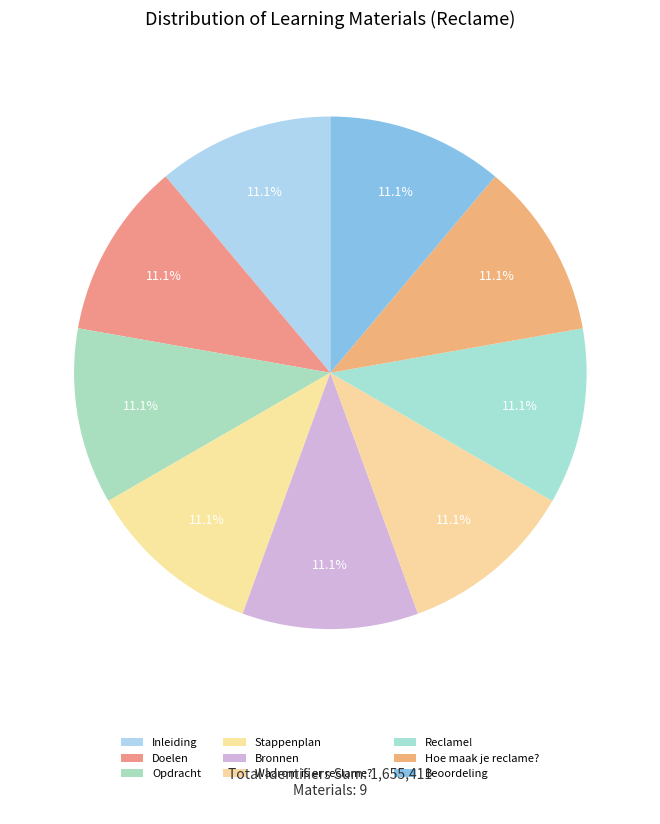

What portion of the pie excludes Waarom is er reclame??

88.9%